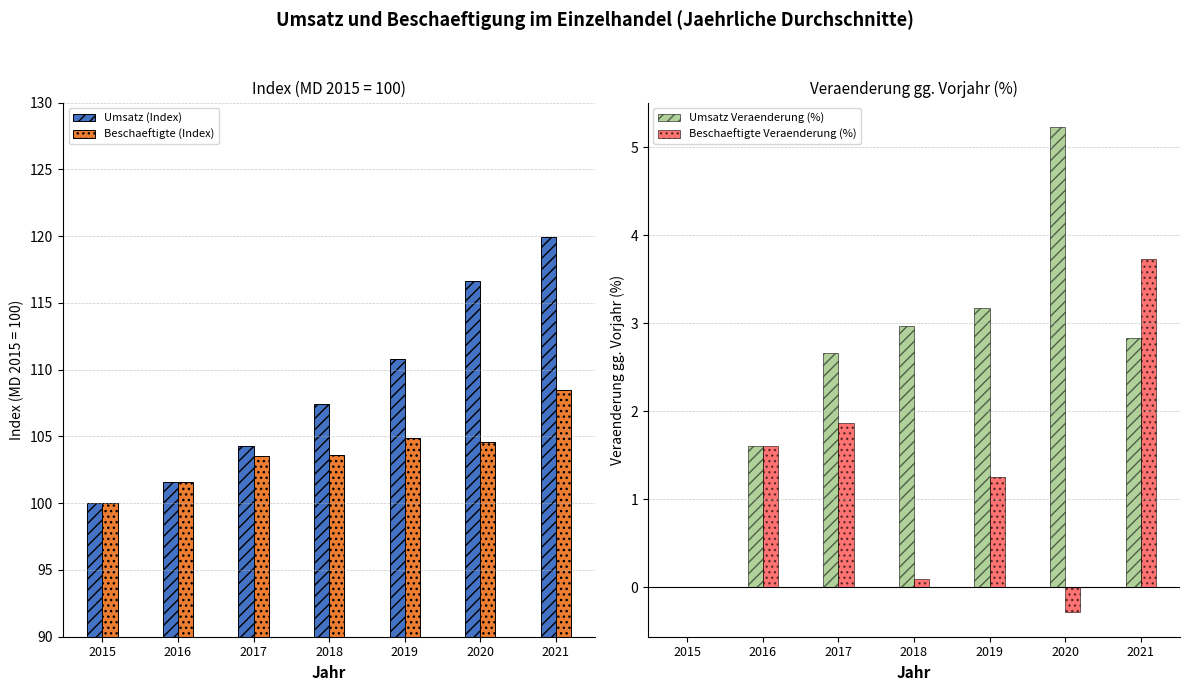

True or false: Umsatz (Index) has a value of 104.3 at 2017.

True